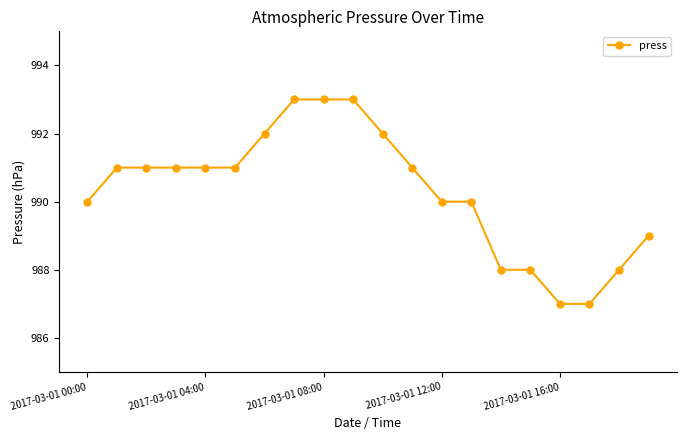

Reading left to right, what are all the values shown in this chart?

990	991	991	991	991	991	992	993	993	993	992	991	990	990	988	988	987	987	988	989